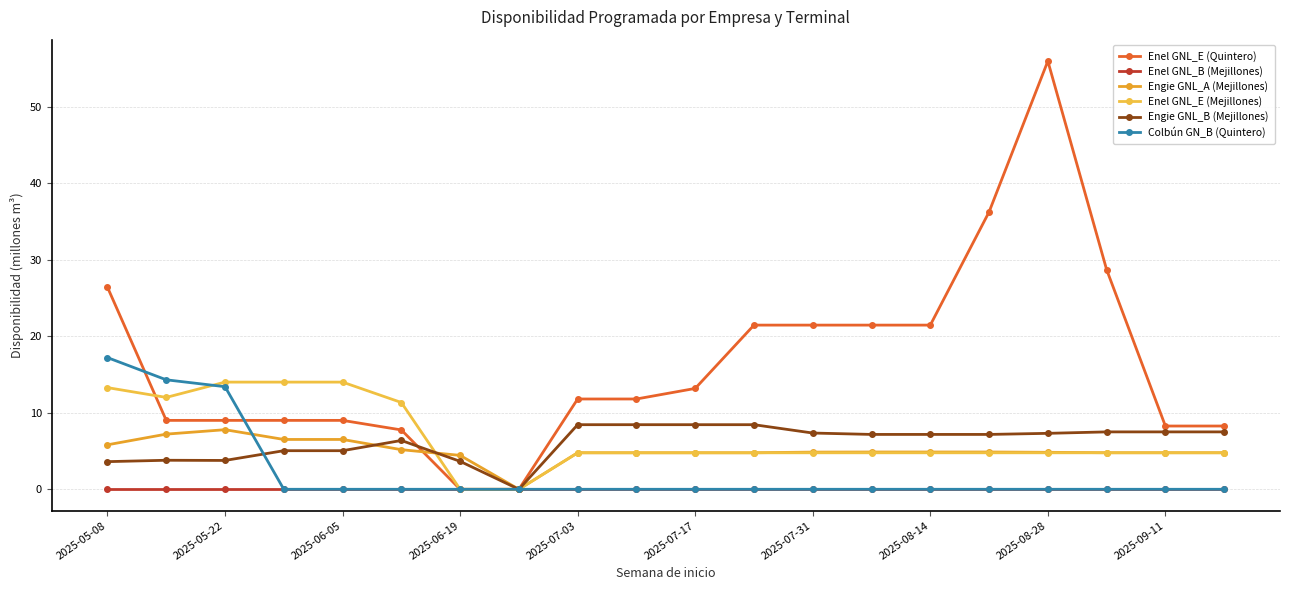

Which series has the largest range (max minus min)?

Enel GNL_E (Quintero)